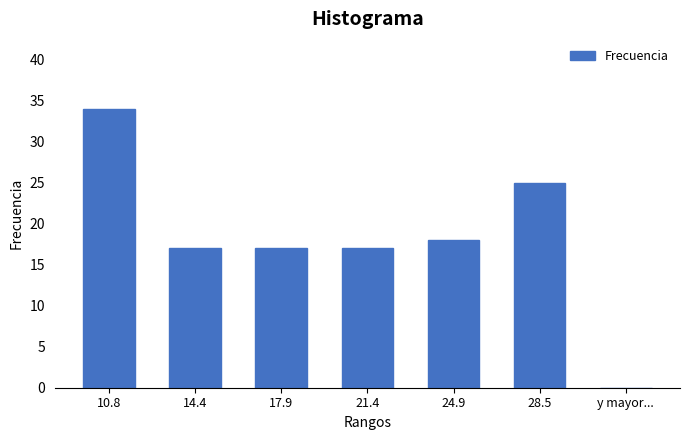

Reading left to right, extract all data points from this chart.

34	17	17	17	18	25